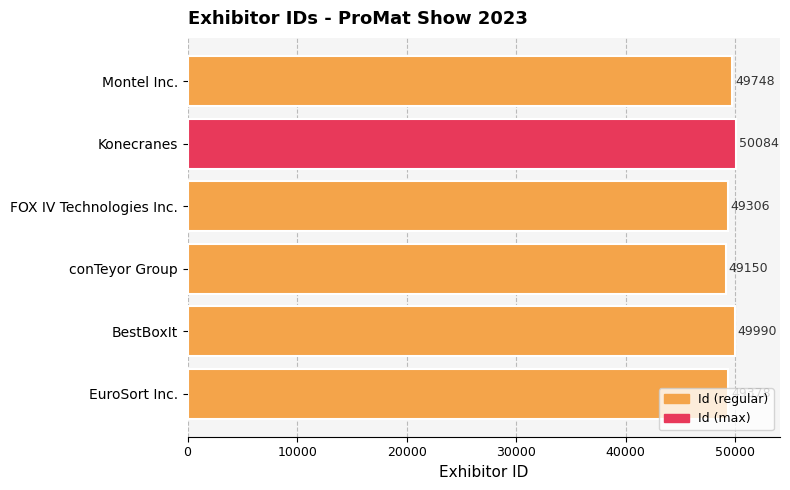

What is the difference between the maximum and second lowest values?

778